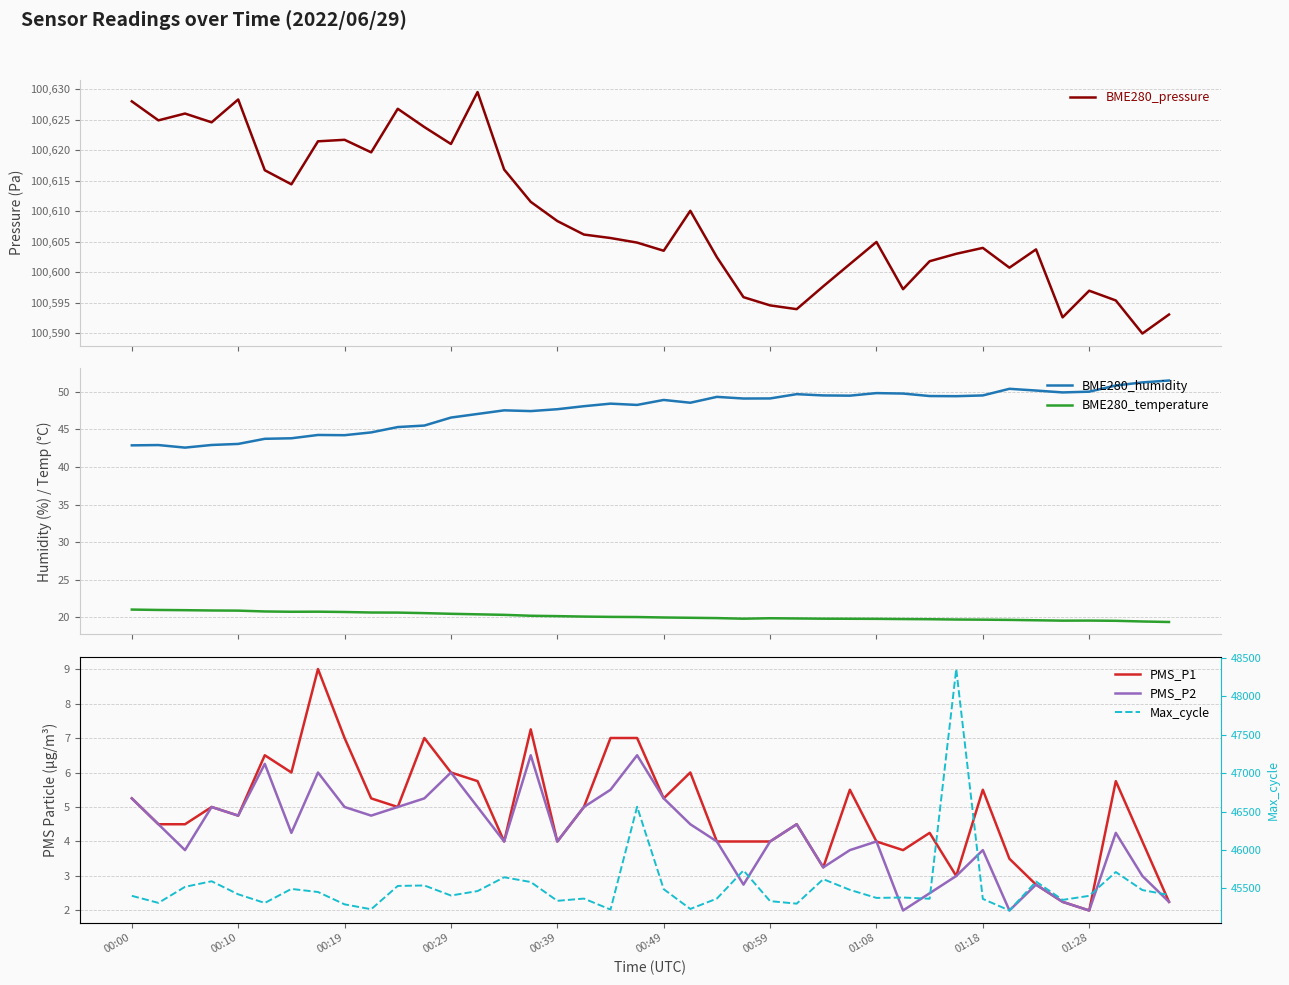

What is the highest value of the BME280_humidity series?

51.5